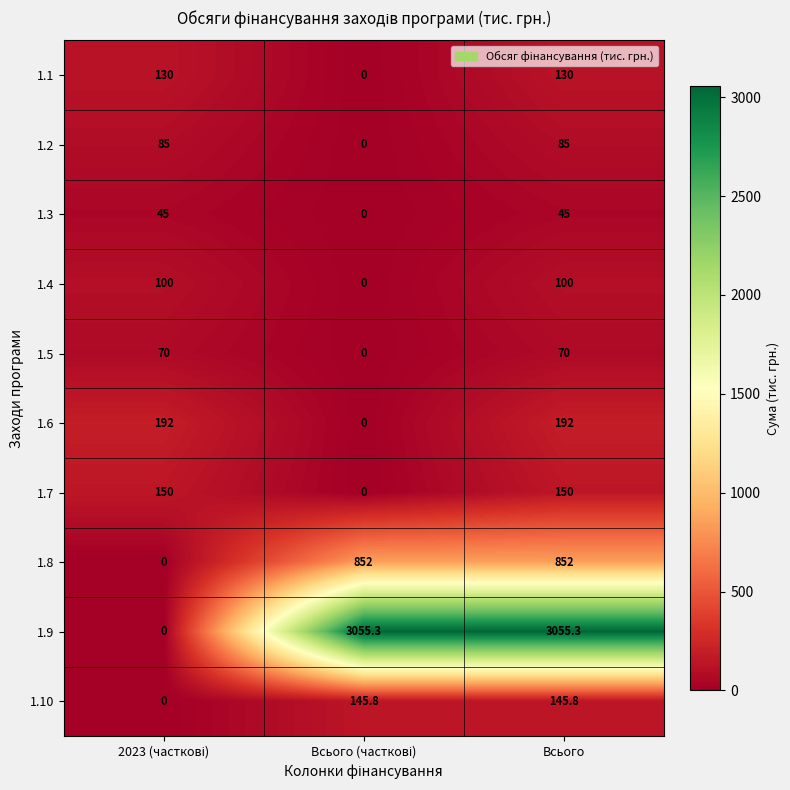

The 1.4 series shows 52.1 at Всього. True or false?

False